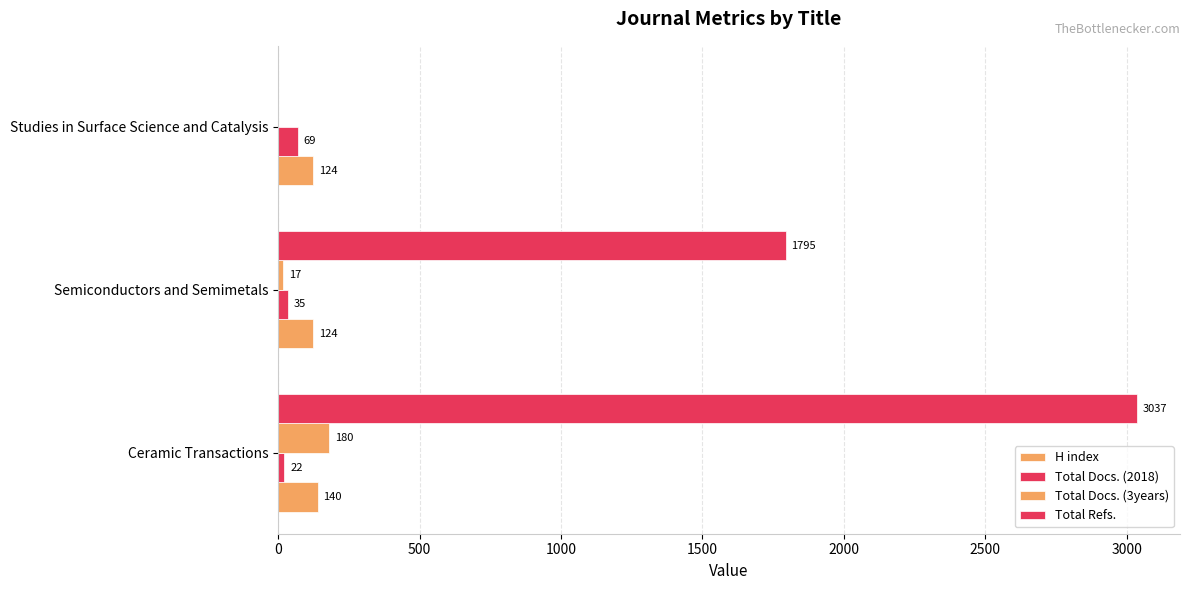

How many series are shown in this chart?

4